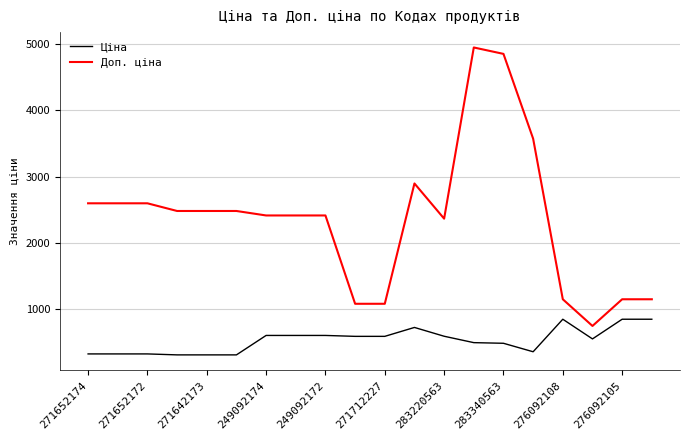

List the series in order of their peak value, lowest first.

Ціна, Доп. ціна